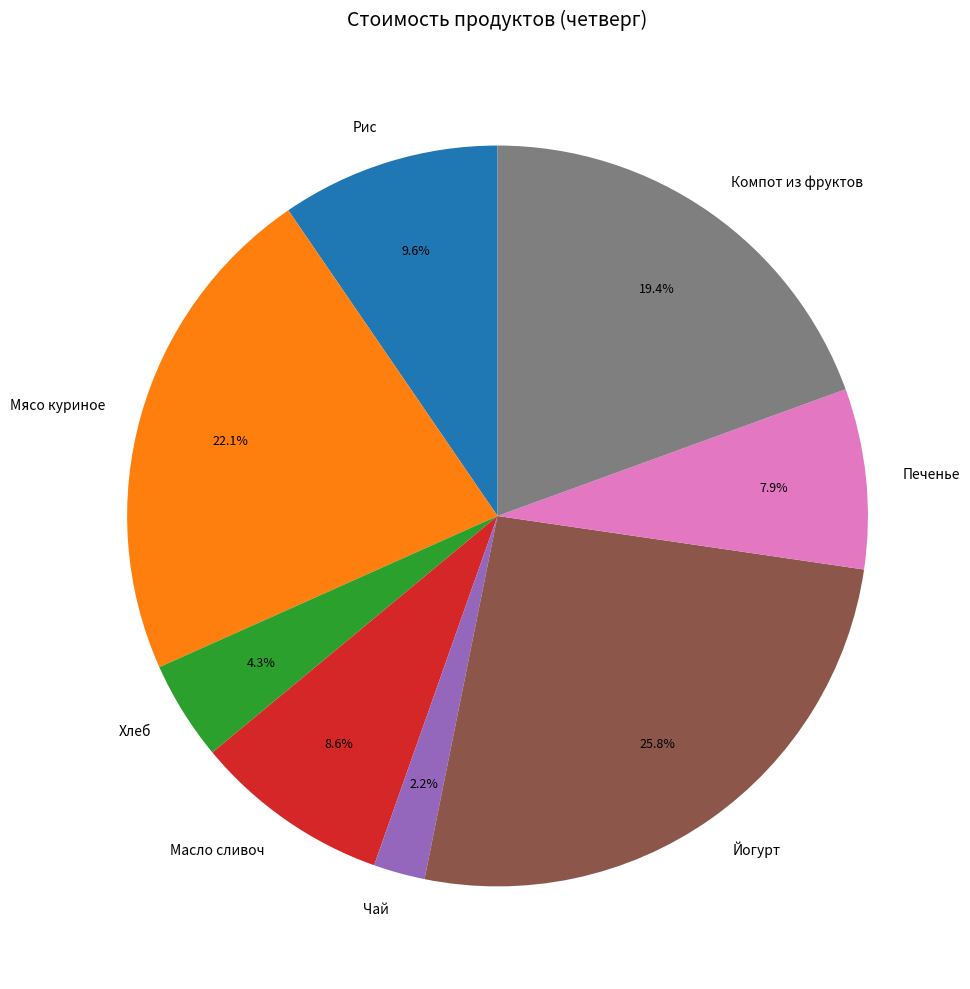

To the nearest percent, what portion does Компот из фруктов represent?

19%